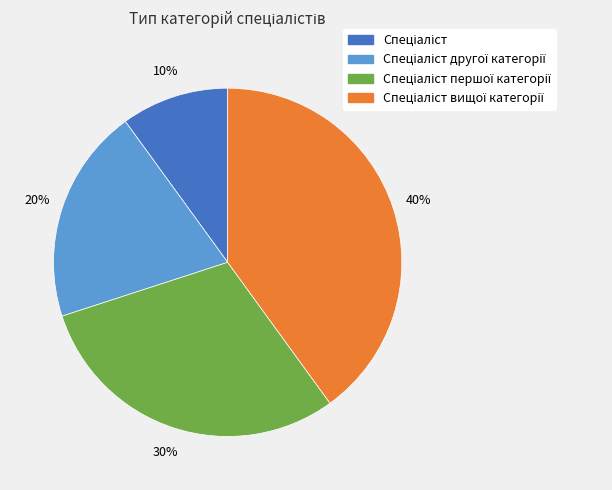

To the nearest percent, what is the average slice percentage?

25%